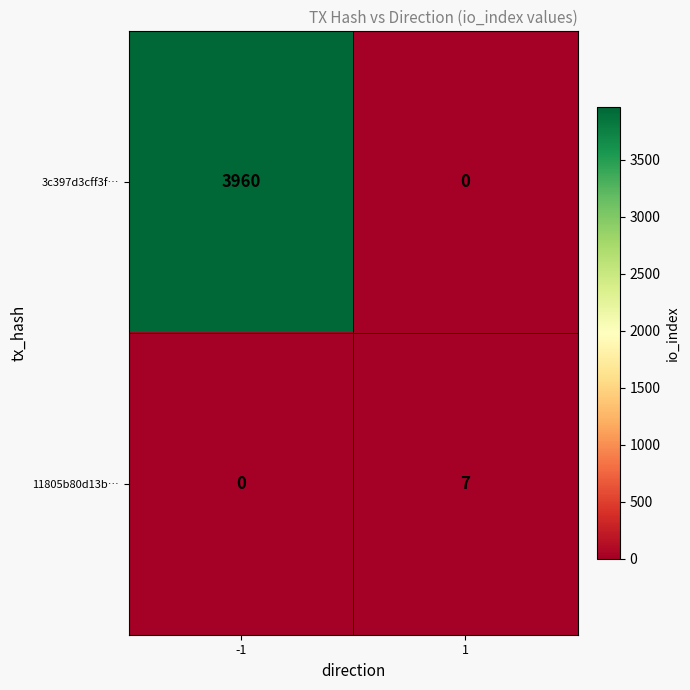

The value of 3c397d3cff3f… at -1 is 1336. True or false?

False